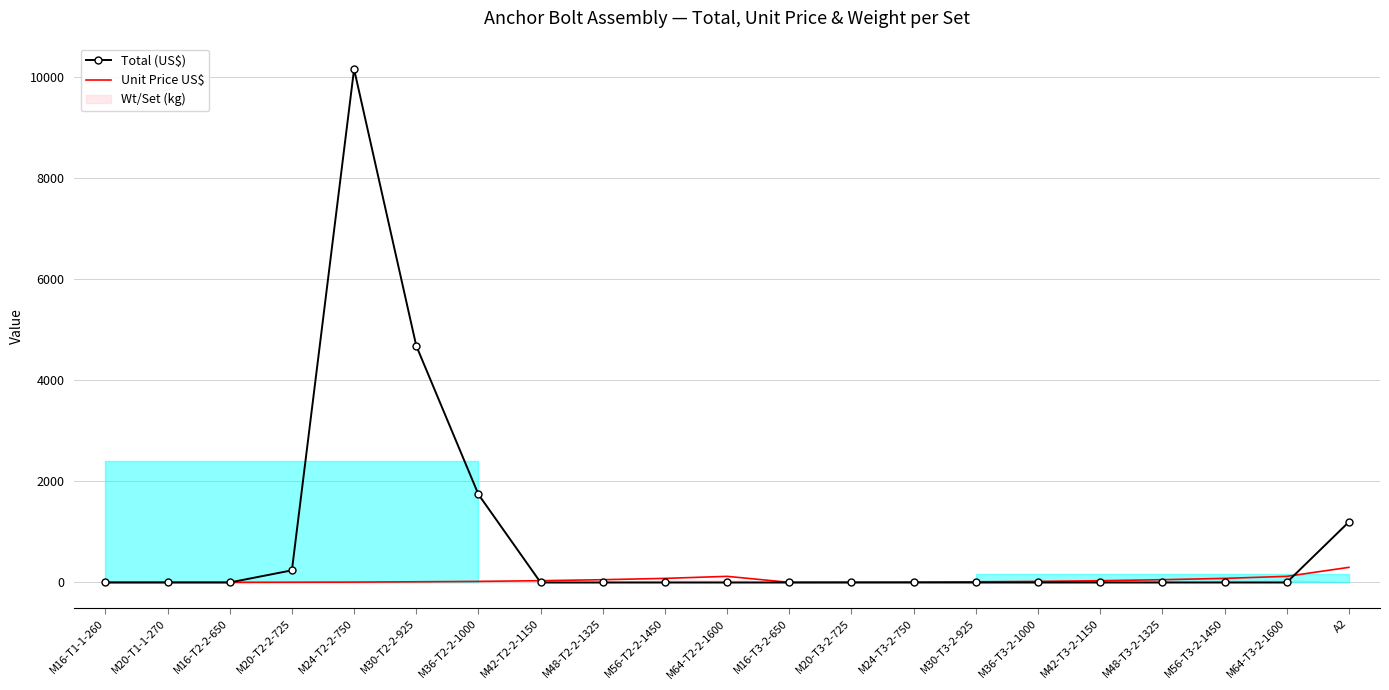

Is it true that Unit Price US$ equals 55.0 at M48-T3-2-1325?

True